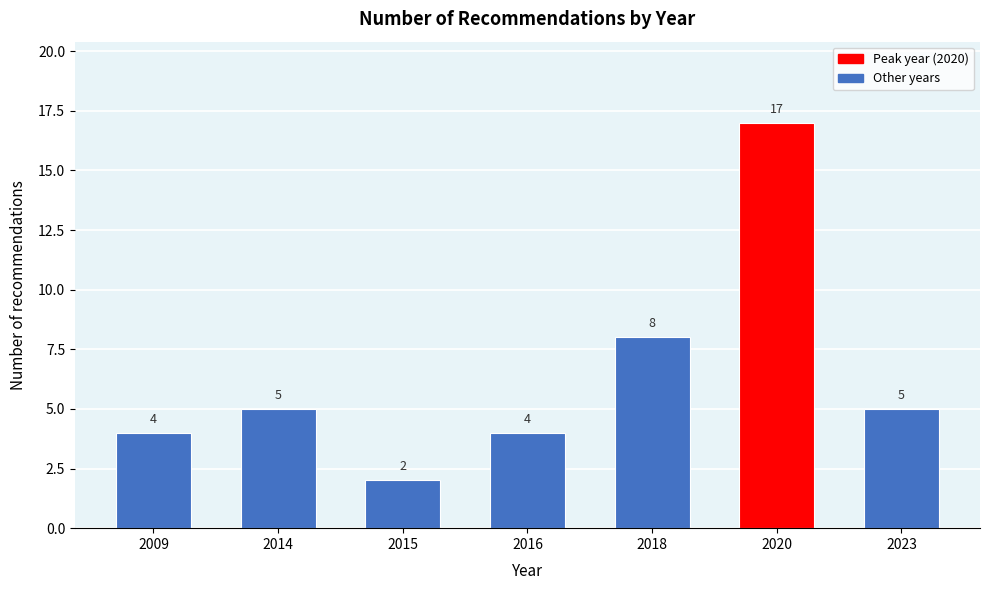

Reading left to right, what are all the values shown in this chart?

4	5	2	4	8	17	5